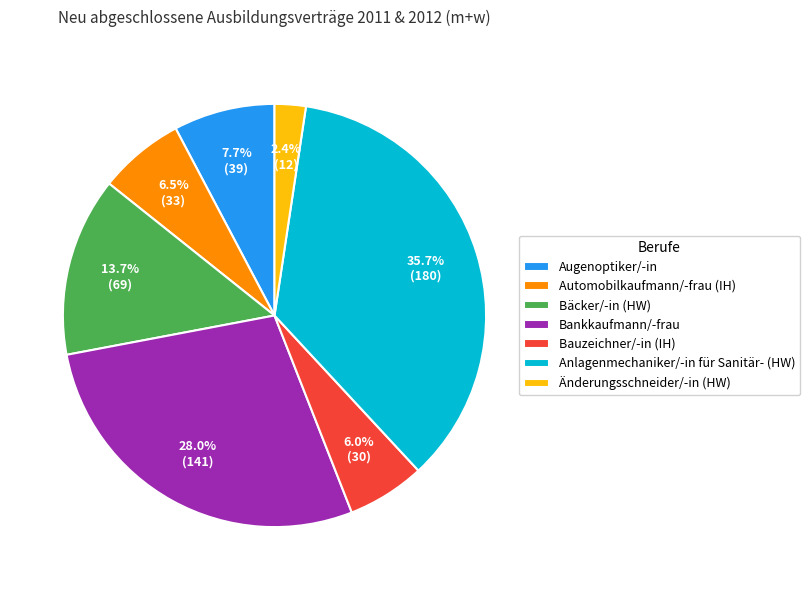

How much of the chart is everything except Augenoptiker/-in?

92.3%